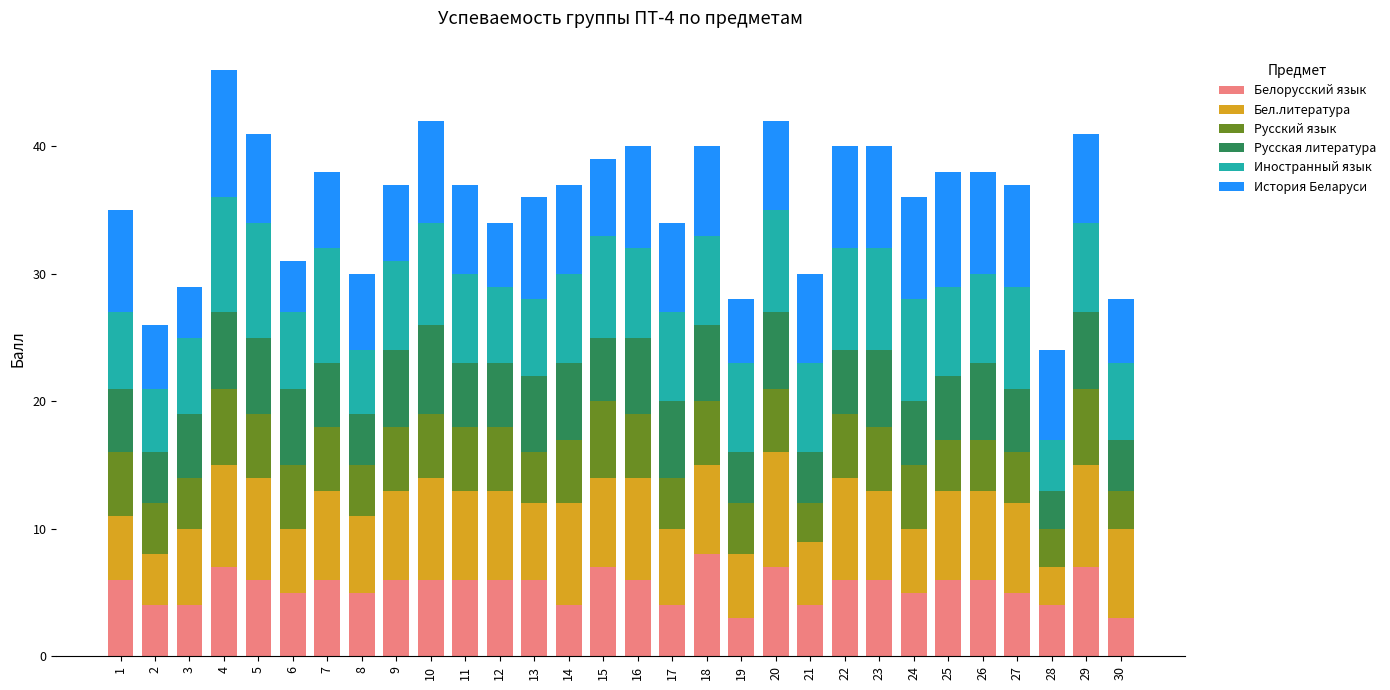

What is the highest value of the Белорусский язык series?

8